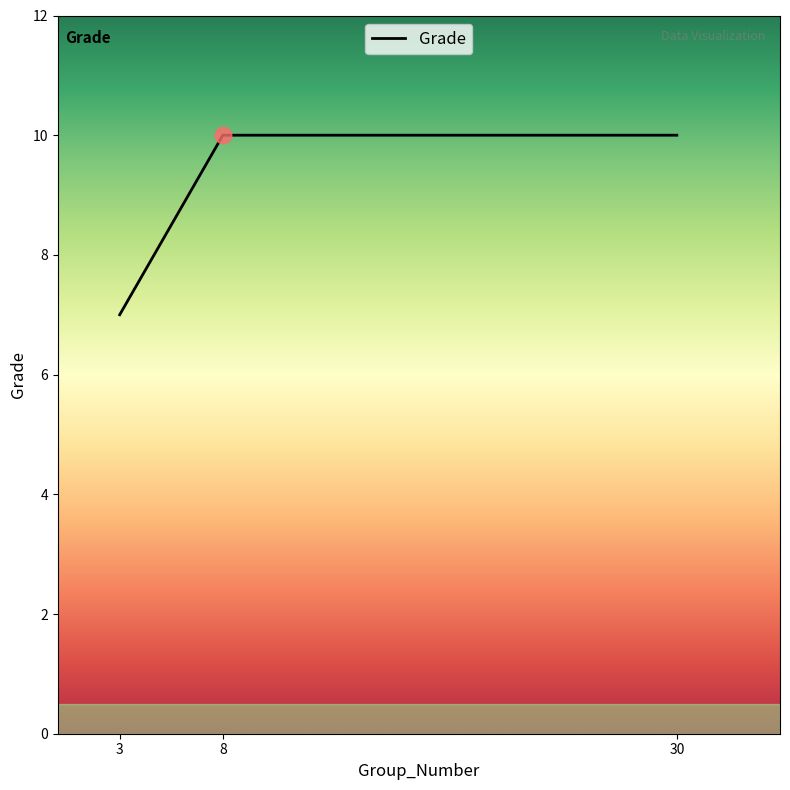

What is the average value?

9